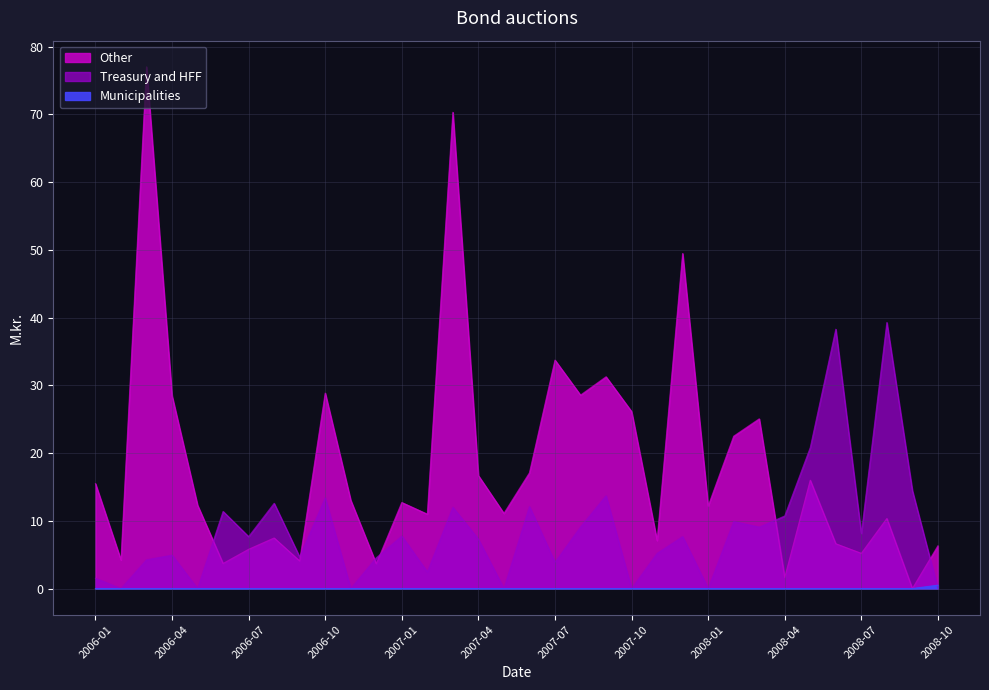

The value of Municipalities at 2006-06 is 0.3. True or false?

False